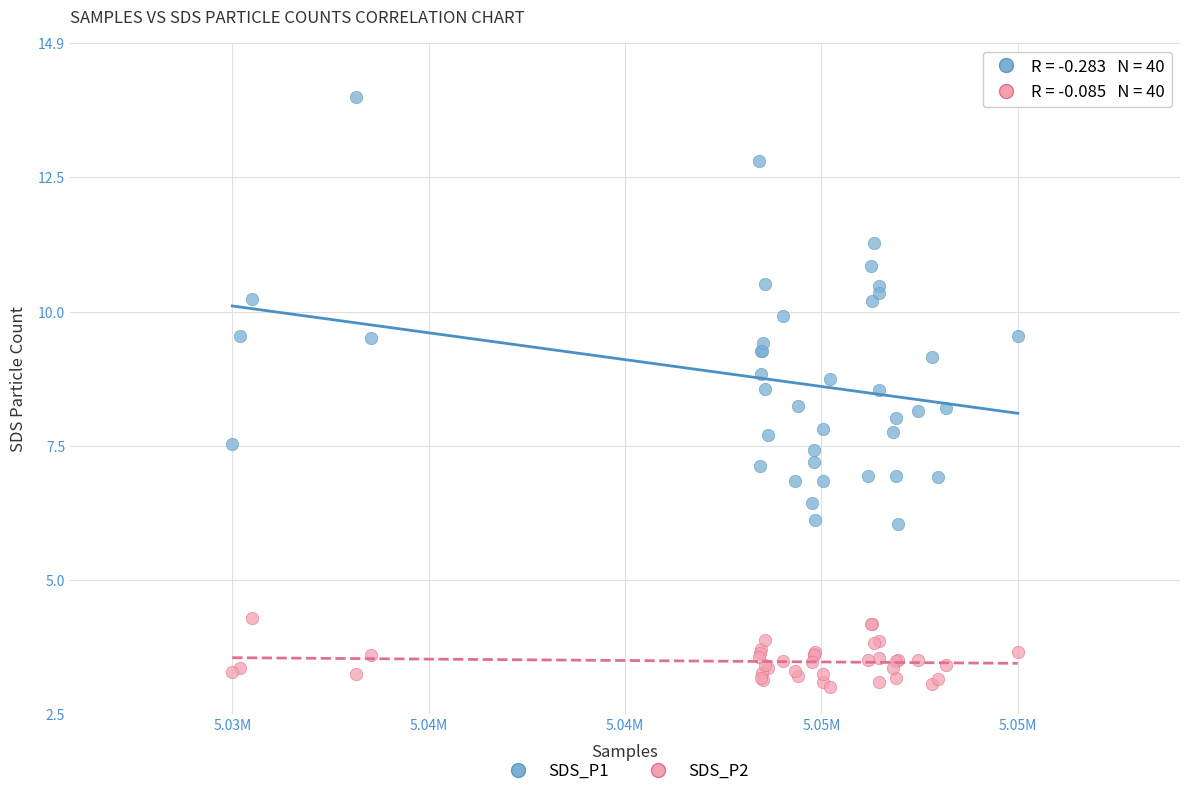

What are all the series names shown in the legend?

SDS_P1, SDS_P2